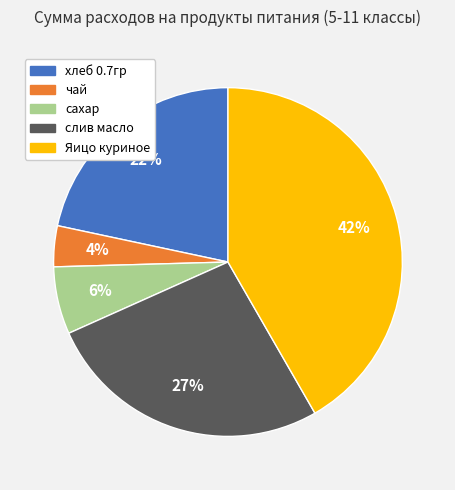

How many slices are in this pie chart?

5